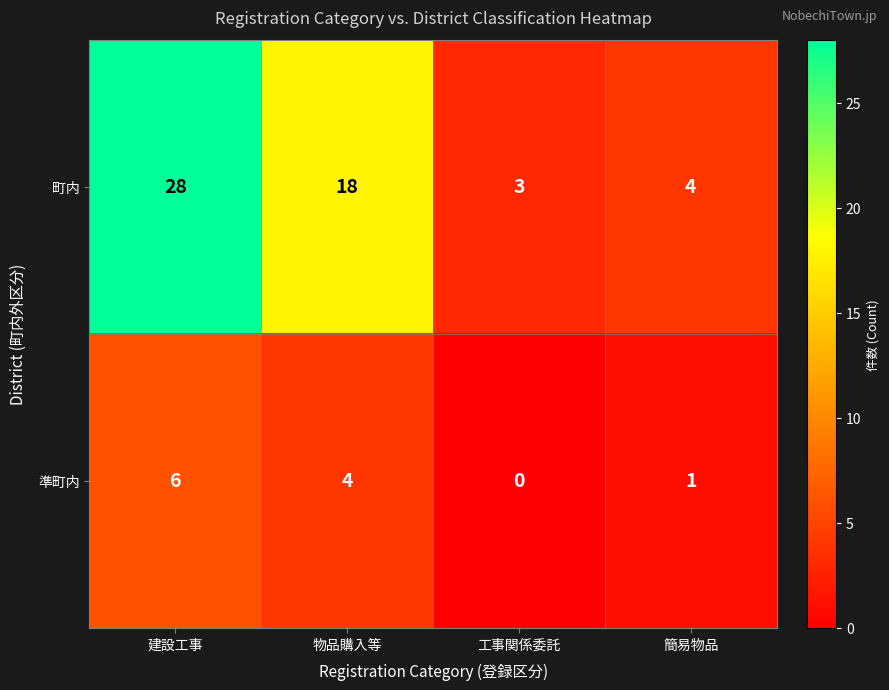

List the series in order of their peak value, highest first.

町内, 準町内